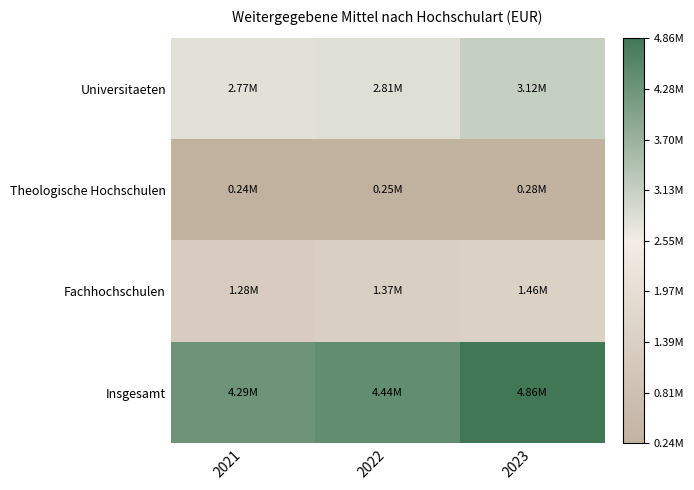

Reading right to left, transcribe all the data shown in this chart.

Universitaeten: 2023=0.2	2022=0.1	2021=0.1
Theologische Hochschulen: 2023=-1.0	2022=-1.0	2021=-1.0
Fachhochschulen: 2023=-0.5	2022=-0.5	2021=-0.5
Insgesamt: 2023=1.0	2022=0.8	2021=0.8